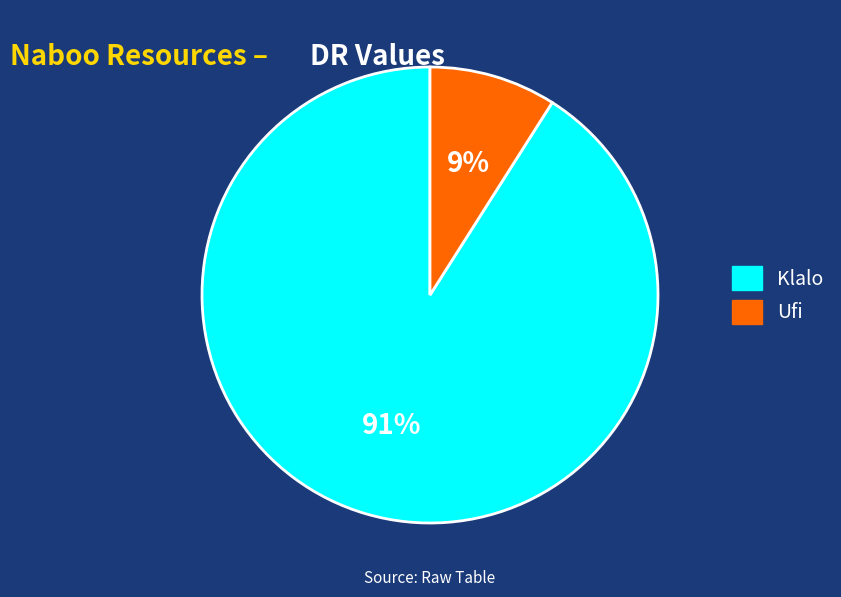

Does Klalo account for over 50% of the chart?

Yes